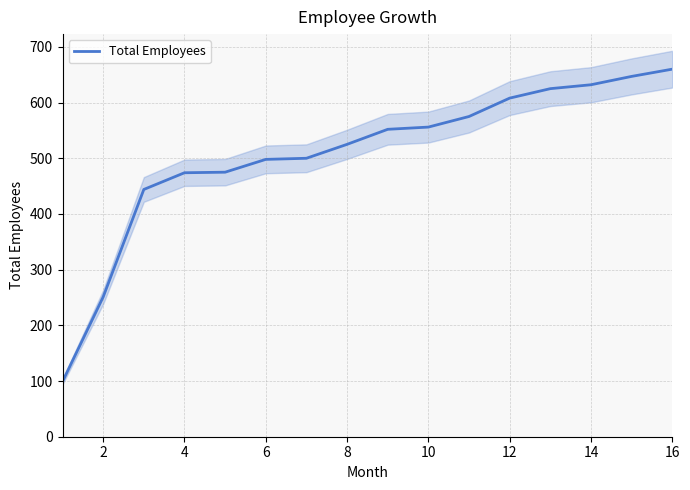

What is the smallest value displayed?

99